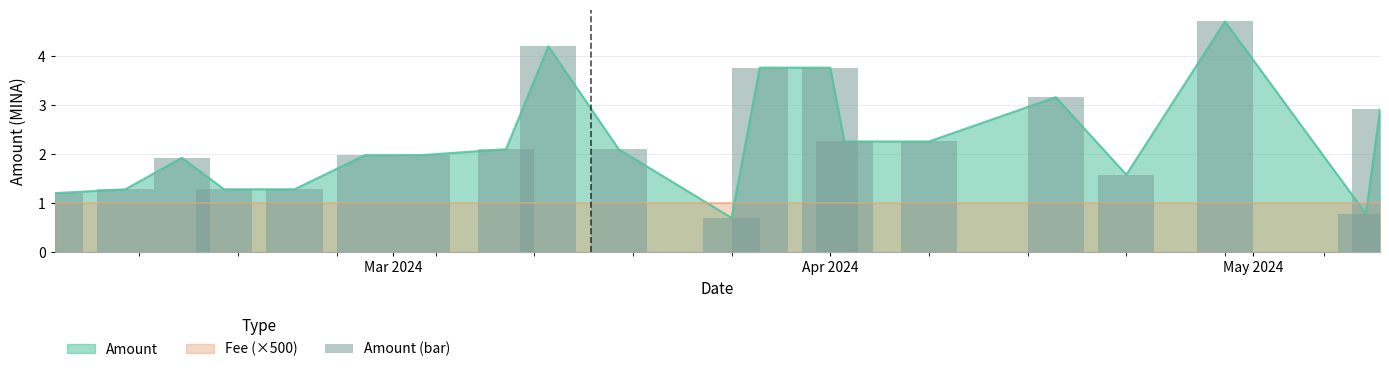

What is the minimum value for Amount?

0.7